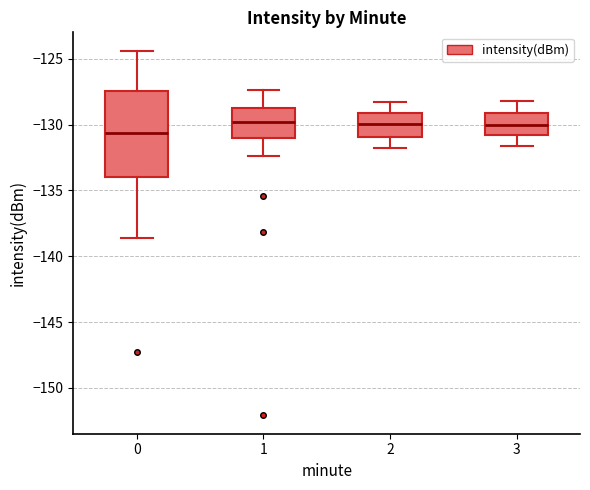

Which box's median line is the lowest?

0